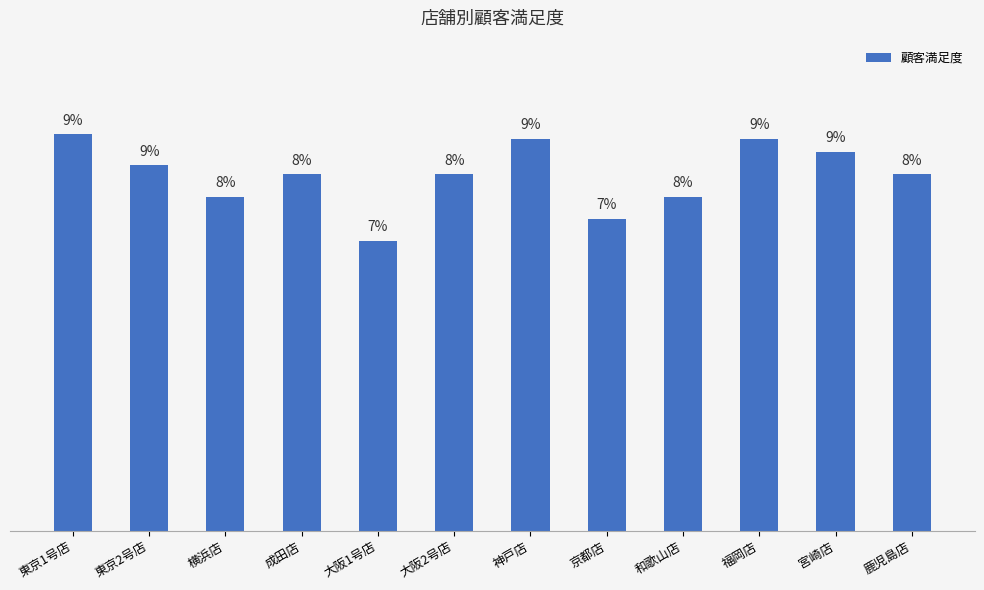

True or false: the data shows 20 at 鹿児島店.

False